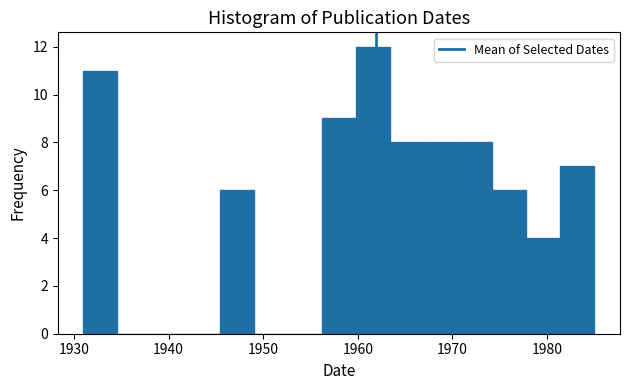

Around what value on the x-axis is the tallest bar? Give the approximate position of its centre, as read against the axis.

1962